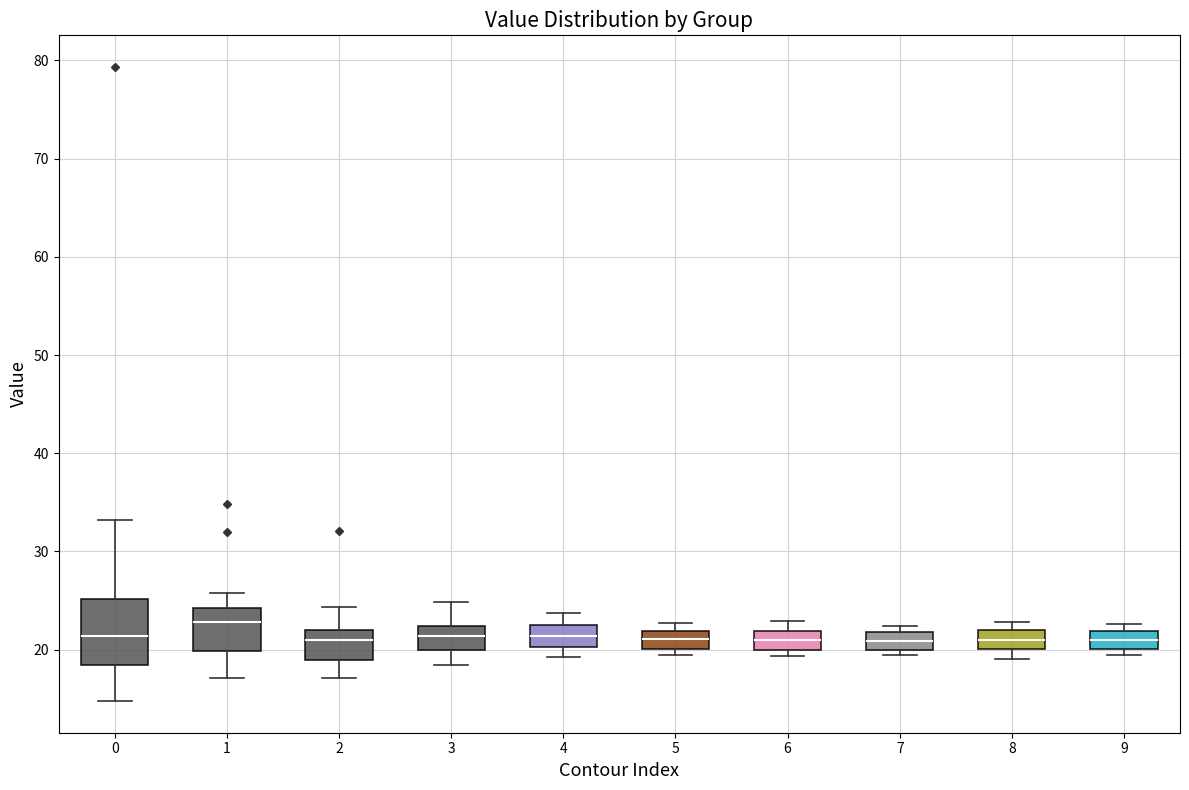

Reading left to right, transcribe this box plot: for each box, give where its median line is, the range the box spans, and where its two whiskers end, as read against the y-axis. The values are not printed on the chart, so give them approximately, as read against the axis.

0: median 21, box 18 to 25, whiskers 15 to 33
1: median 23, box 20 to 24, whiskers 17 to 26
2: median 21, box 19 to 22, whiskers 17 to 24
3: median 21, box 20 to 22, whiskers 18 to 25
4: median 21, box 20 to 23, whiskers 19 to 24
5: median 21, box 20 to 22, whiskers 19 to 23
6: median 21, box 20 to 22, whiskers 19 to 23
7: median 21, box 20 to 22, whiskers 19 to 22 (just above the box's upper edge)
8: median 21, box 20 to 22, whiskers 19 to 23
9: median 21, box 20 to 22, whiskers 19 to 23